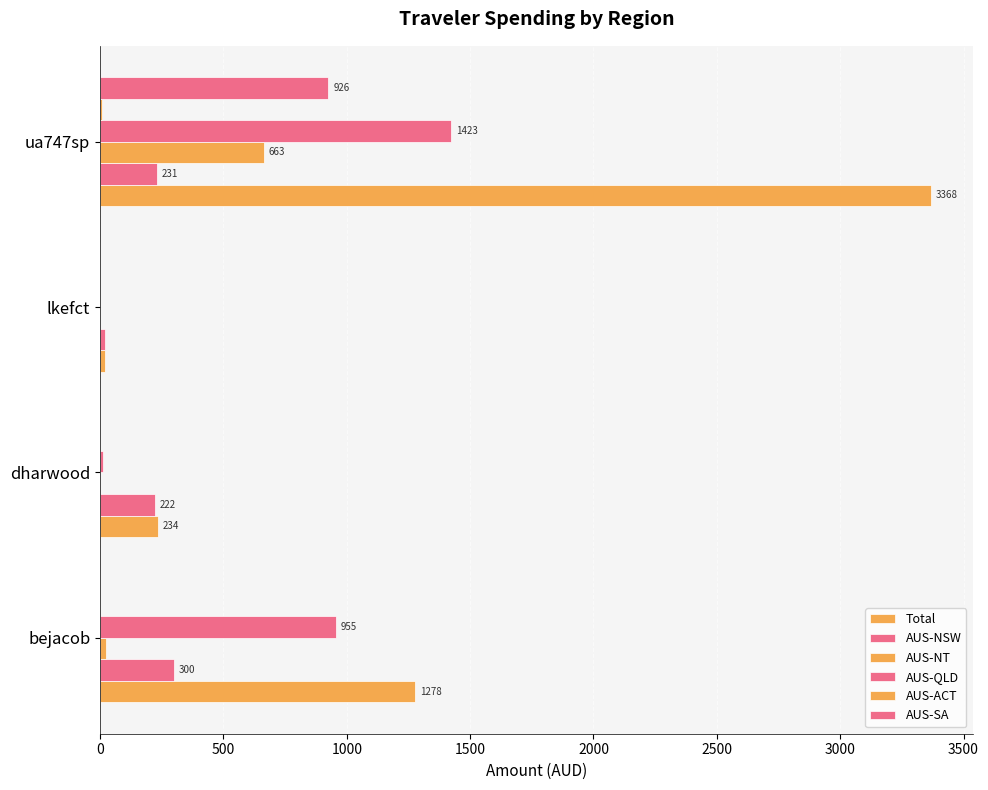

Reading left to right, list all the values displayed in this chart.

Total: 0=1277.7	500=234.4	1000=18.8	1500=3368.3
AUS-NSW: 0=300.4	500=222.4	1000=18.8	1500=230.7
AUS-NT: 0=22.7	500=1.3	1000=0.0	1500=663.2
AUS-QLD: 0=954.5	500=10.7	1000=0.0	1500=1422.6
AUS-ACT: 0=0.0	500=0.0	1000=0.0	1500=8.0
AUS-SA: 0=0.0	500=0.0	1000=0.0	1500=925.8